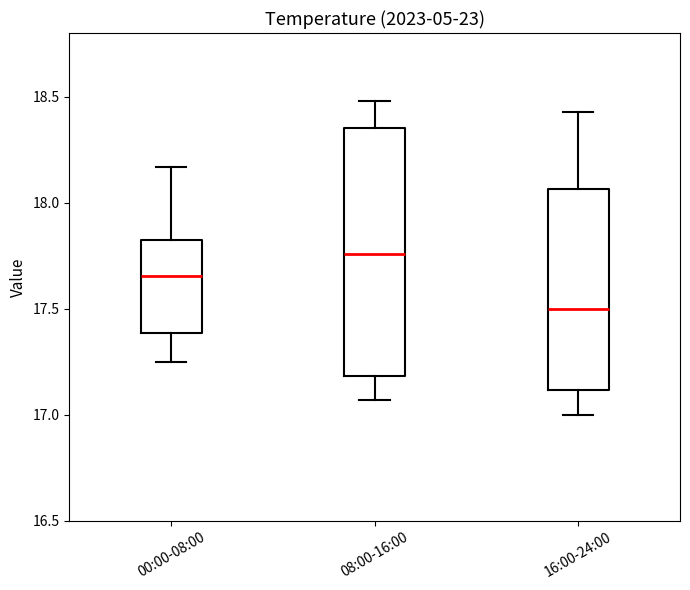

Reading left to right, transcribe this box plot: for each box, give where its median line is, the range the box spans, and where its two whiskers end, as read against the y-axis. The values are not printed on the chart, so give them approximately, as read against the axis.

00:00-08:00: median 17.65, box 17.40 to 17.85, whiskers 17.25 to 18.15
08:00-16:00: median 17.75, box 17.20 to 18.35, whiskers 17.05 to 18.50
16:00-24:00: median 17.50, box 17.10 to 18.05, whiskers 17.00 to 18.45